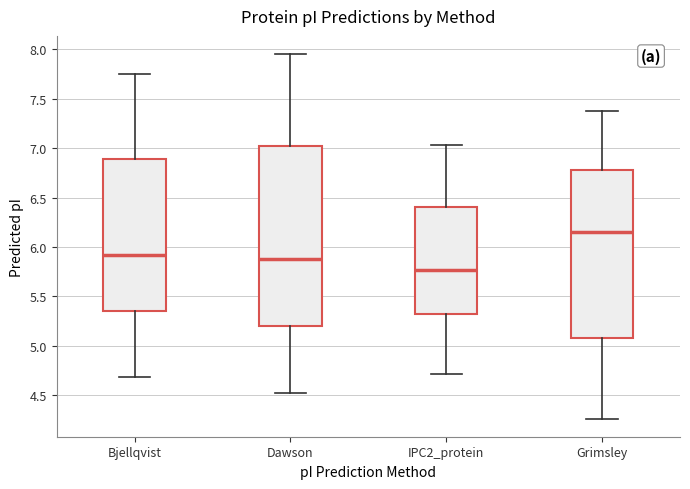

Comparing the boxes themselves (not the whiskers), which one is the tallest?

Dawson